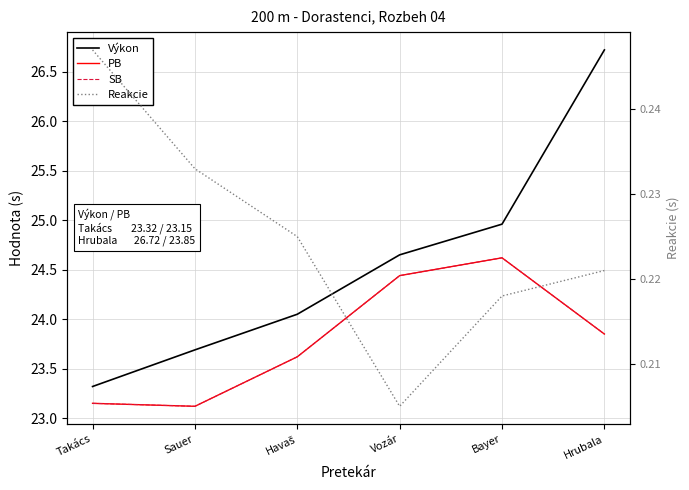

Reading left to right, transcribe all the data shown in this chart.

Výkon: 23.3	23.7	24.1	24.6	25.0	26.7
PB: 23.1	23.1	23.6	24.4	24.6	23.9
SB: 23.1	23.1	23.6	24.4	24.6	23.9
Reakcie: 0.2	0.2	0.2	0.2	0.2	0.2